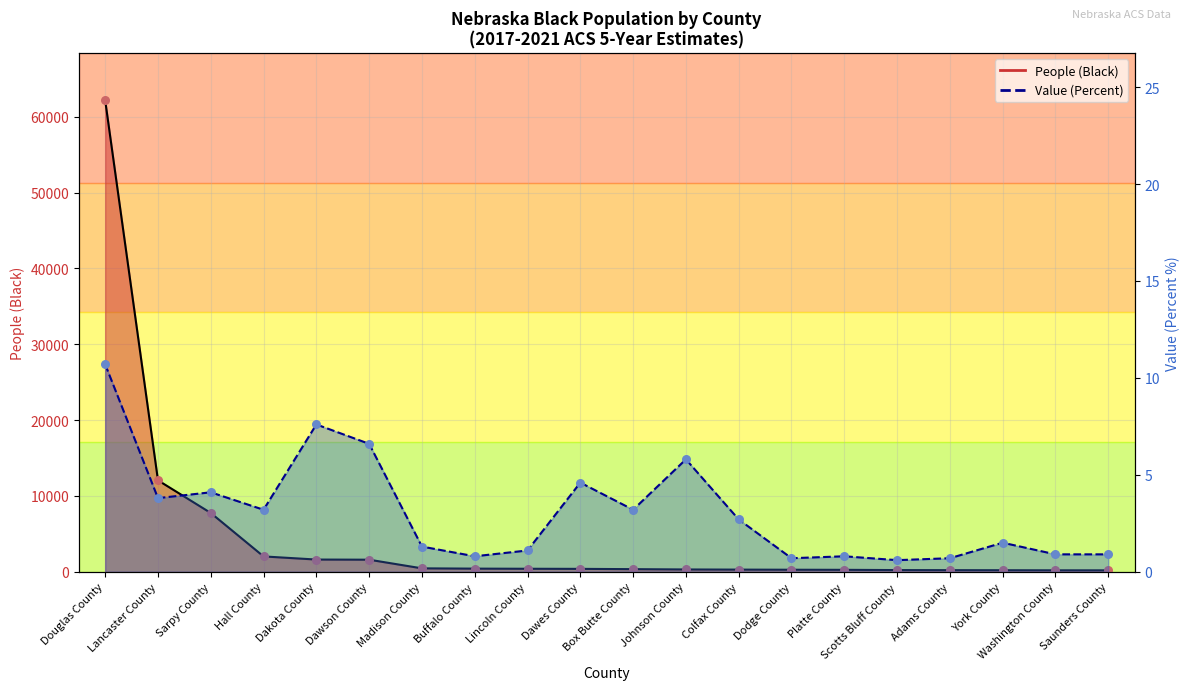

Which series has the largest total across all categories?

People (Black)